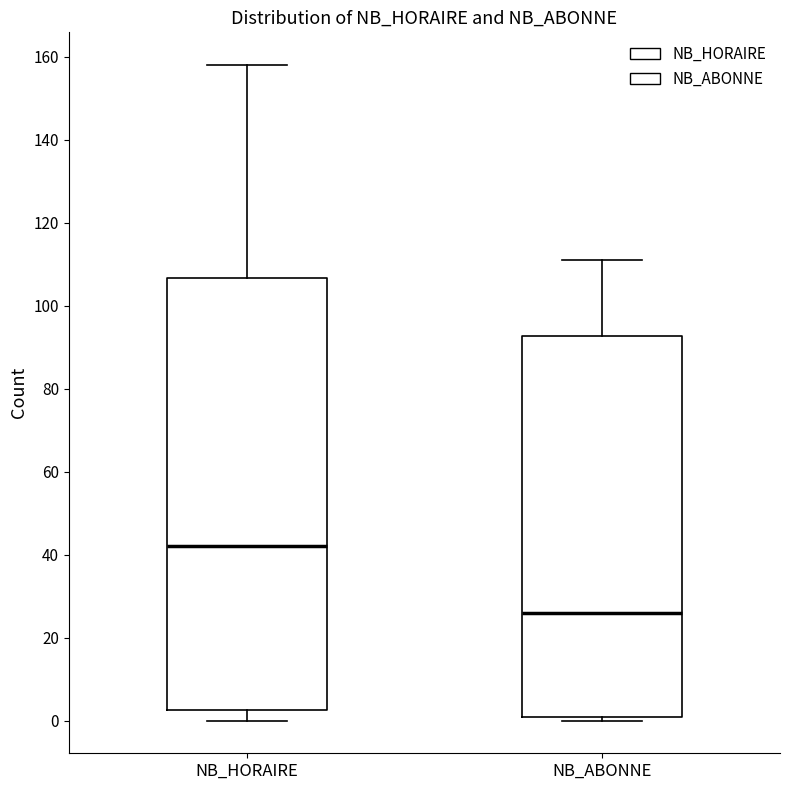

Which box is the tallest, from its lower edge to its upper edge?

NB_HORAIRE